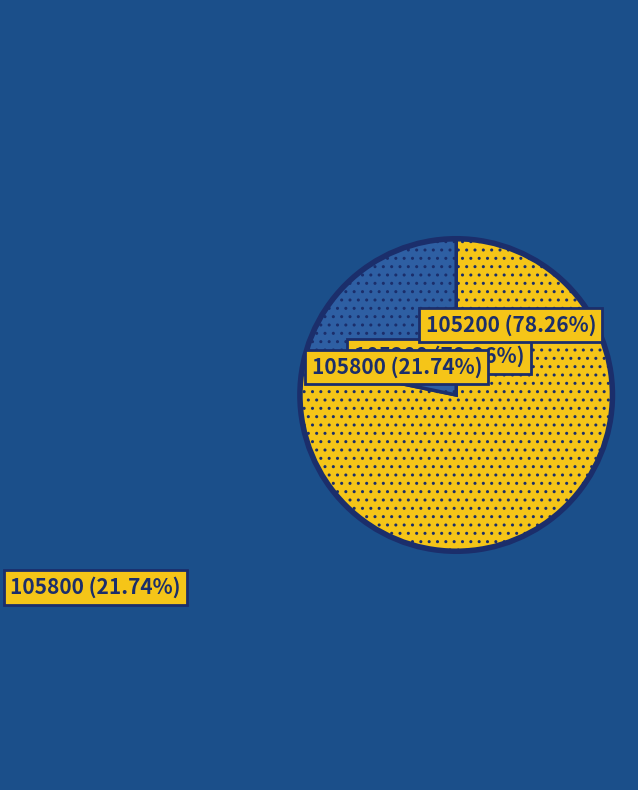

What percentage is the 105200 slice, to the nearest percent?

78%